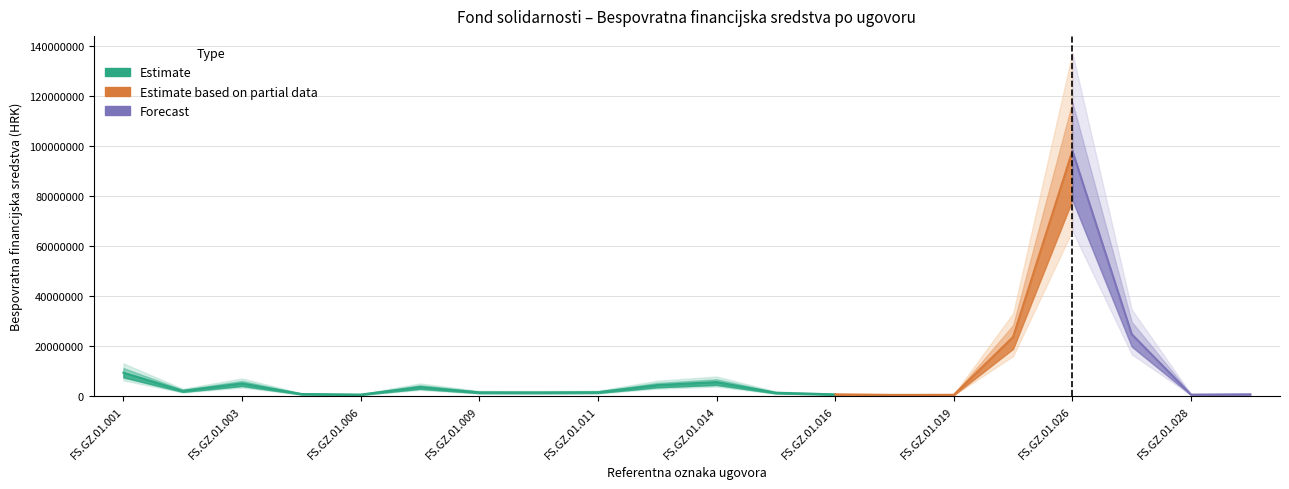

What is the value of the 1st point from the left?

9310218.2